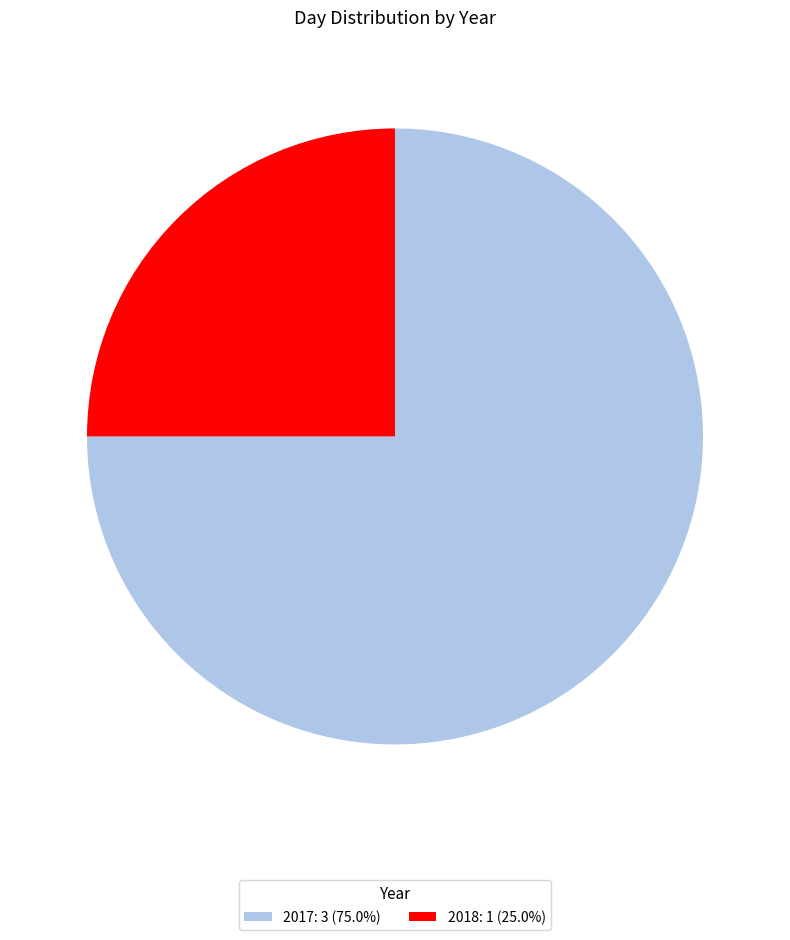

Does any single category account for the majority?

Yes